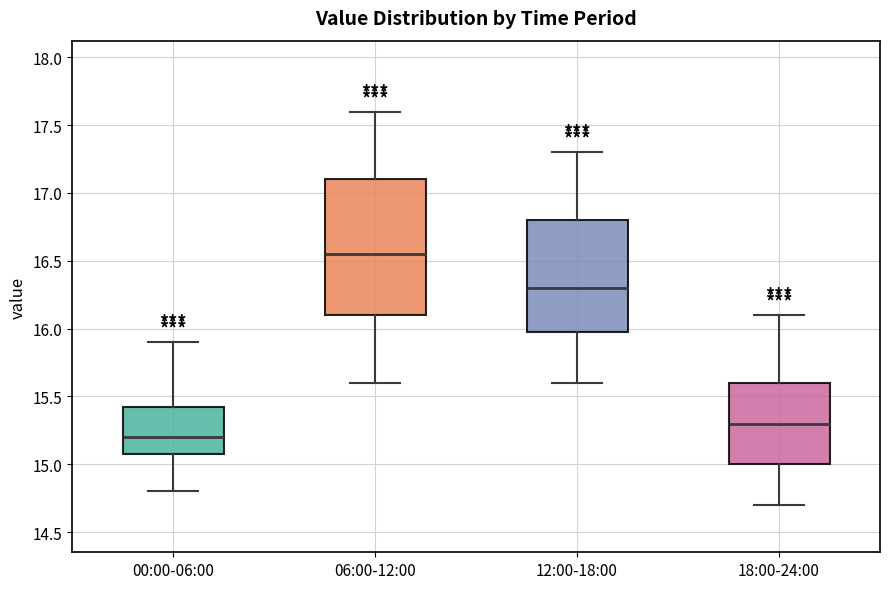

Reading left to right, read every box against the y-axis: the position of its median line, the range the box covers, and the ends of its whiskers. The values are not printed on the chart, so give them approximately, as read against the axis.

00:00-06:00: median 15.20, box 15.10 to 15.45, whiskers 14.80 to 15.90
06:00-12:00: median 16.55, box 16.10 to 17.10, whiskers 15.60 to 17.60
12:00-18:00: median 16.30, box 16.00 to 16.80, whiskers 15.60 to 17.30
18:00-24:00: median 15.30, box 15.00 to 15.60, whiskers 14.70 to 16.10